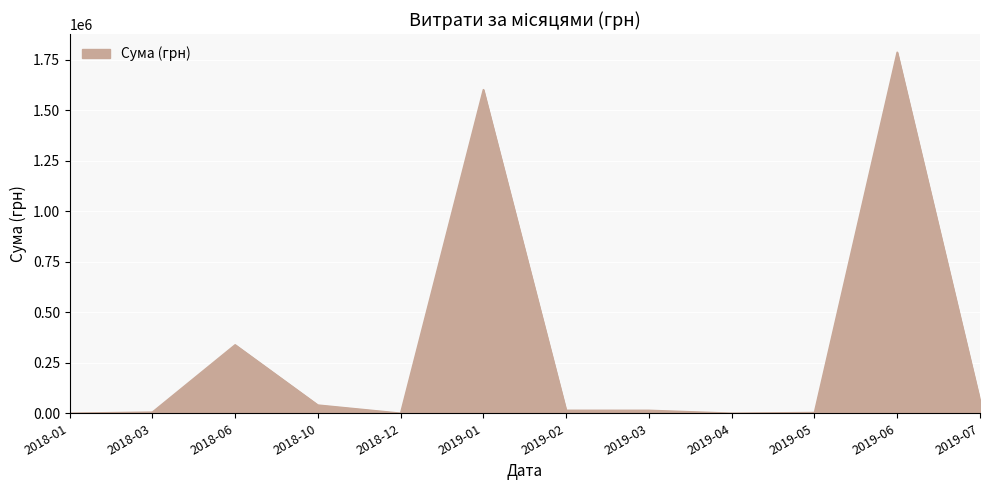

What is the difference between the second highest and second lowest values?

1601760.3